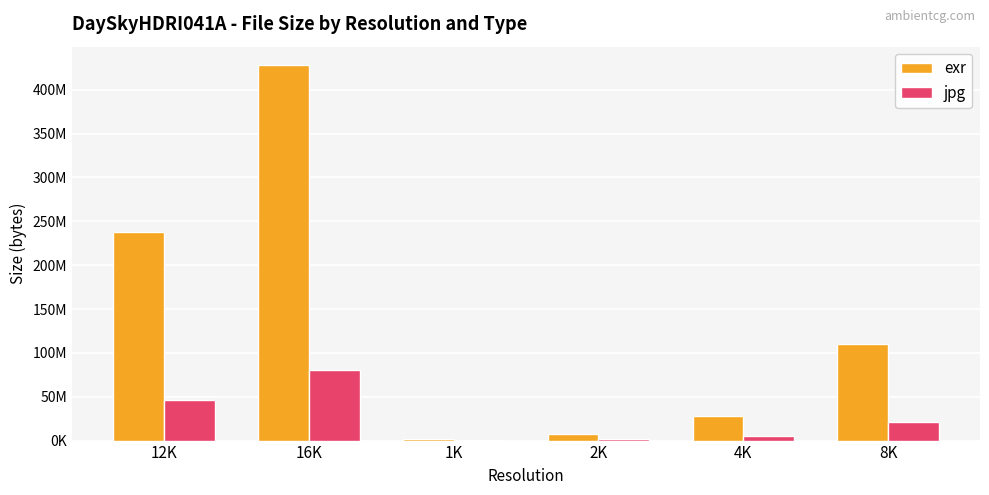

What are all the series names shown in the legend?

exr, jpg